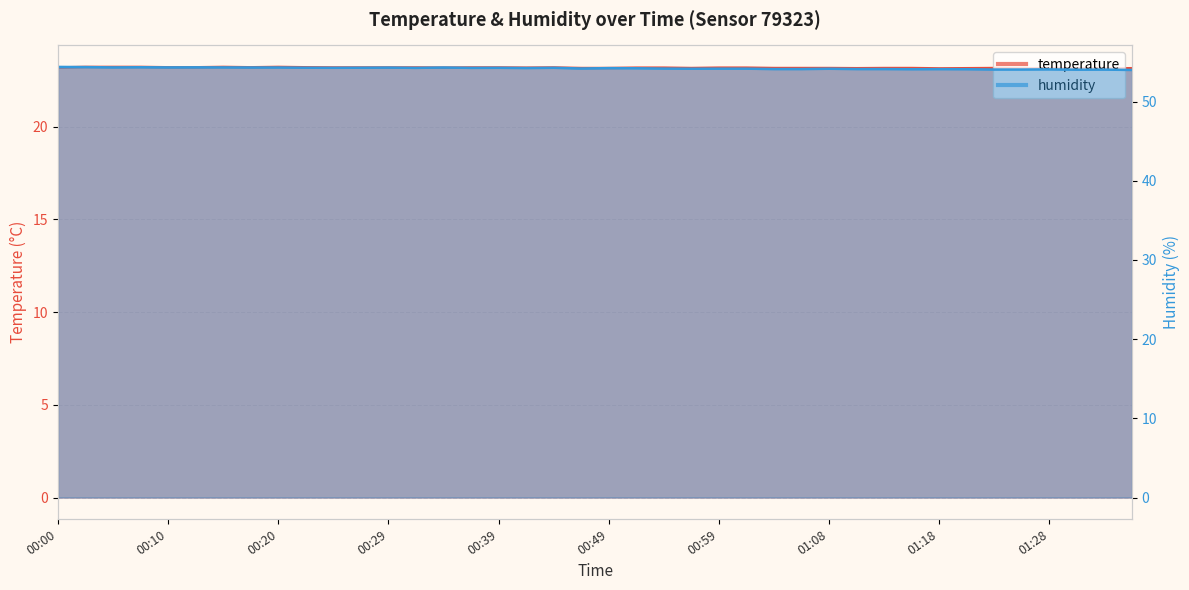

The value of humidity at 01:16 is 54.1. True or false?

True